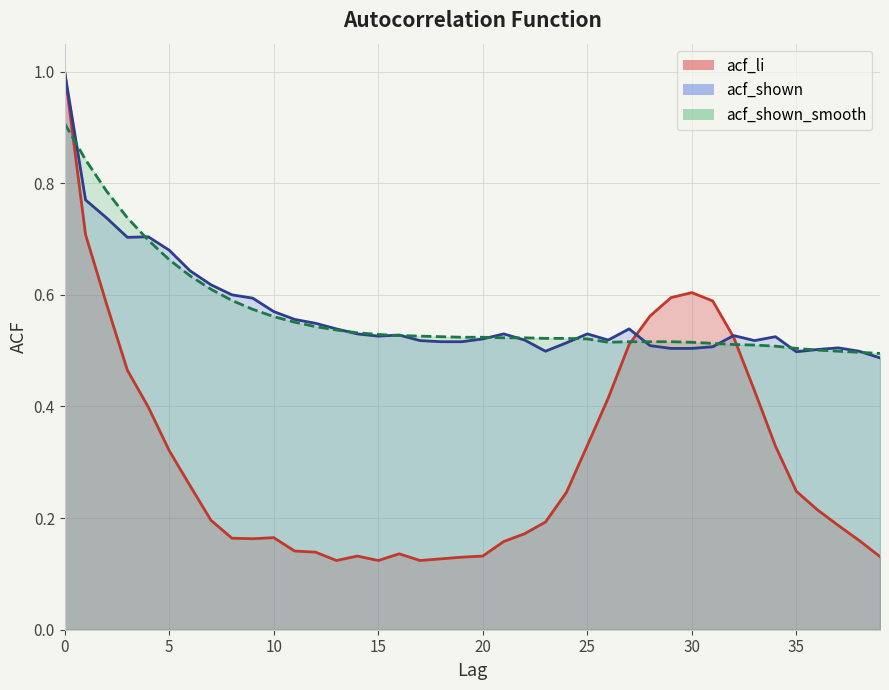

Does the chart have visible grid lines?

Yes